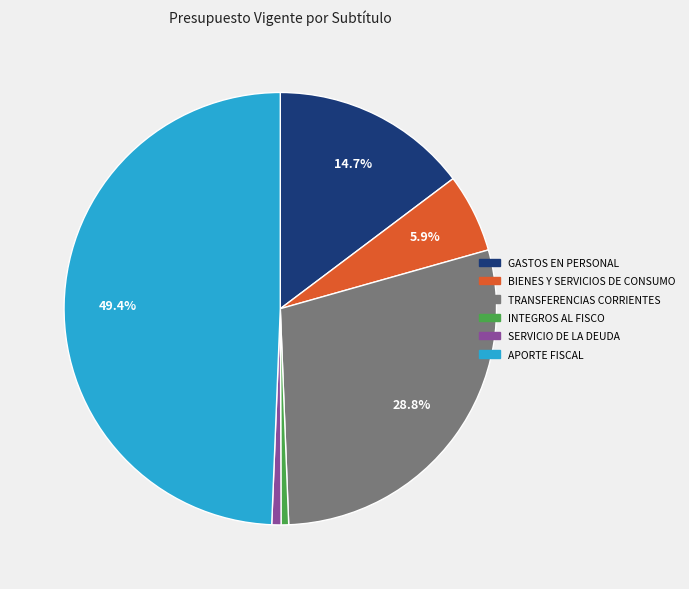

To the nearest percent, what is the difference between the largest and smallest slice percentages?

49%